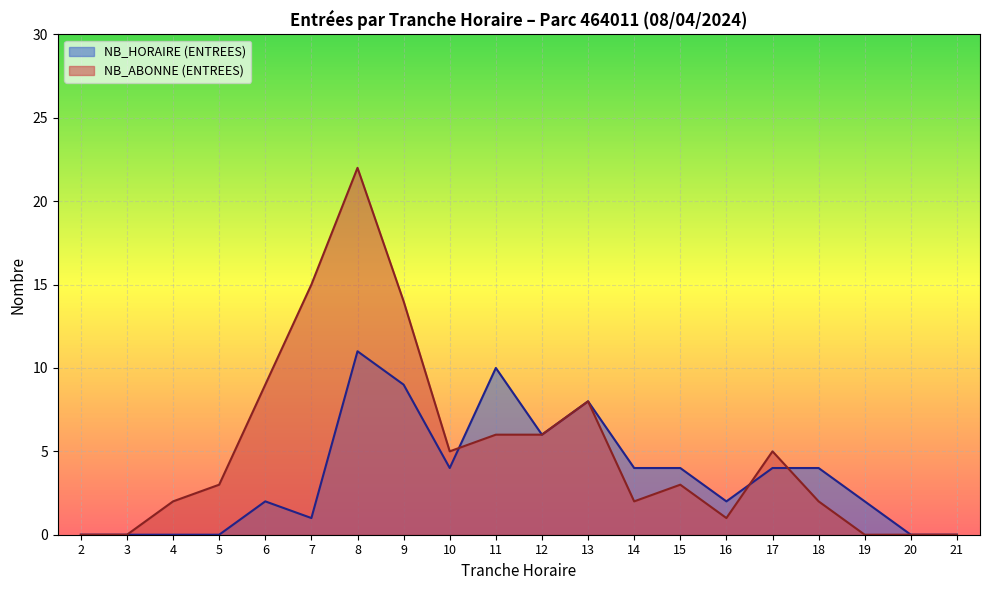

Which series has the widest spread of values?

NB_ABONNE (ENTREES)